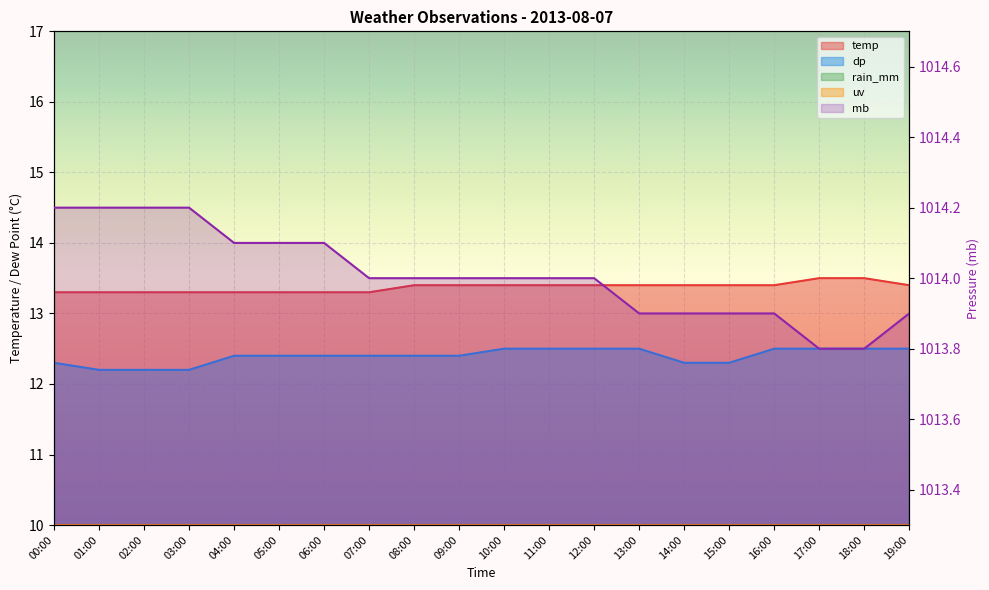

Reading left to right, what are all the values shown in this chart?

1014.2	1014.2	1014.2	1014.2	1014.1	1014.1	1014.1	1014.0	1014.0	1014.0	1014.0	1014.0	1014.0	1013.9	1013.9	1013.9	1013.9	1013.8	1013.8	1013.9